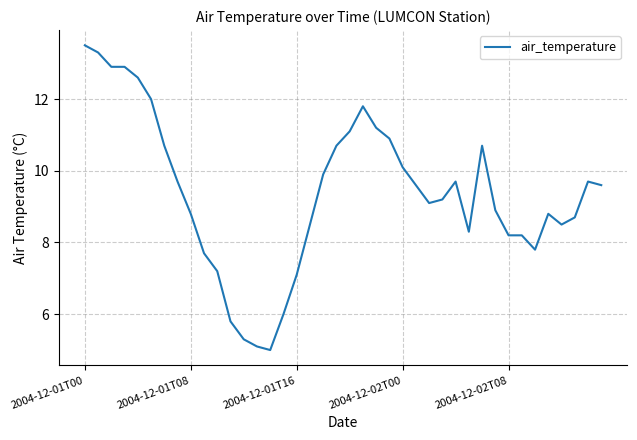

What is the difference between the maximum and minimum values?

8.5